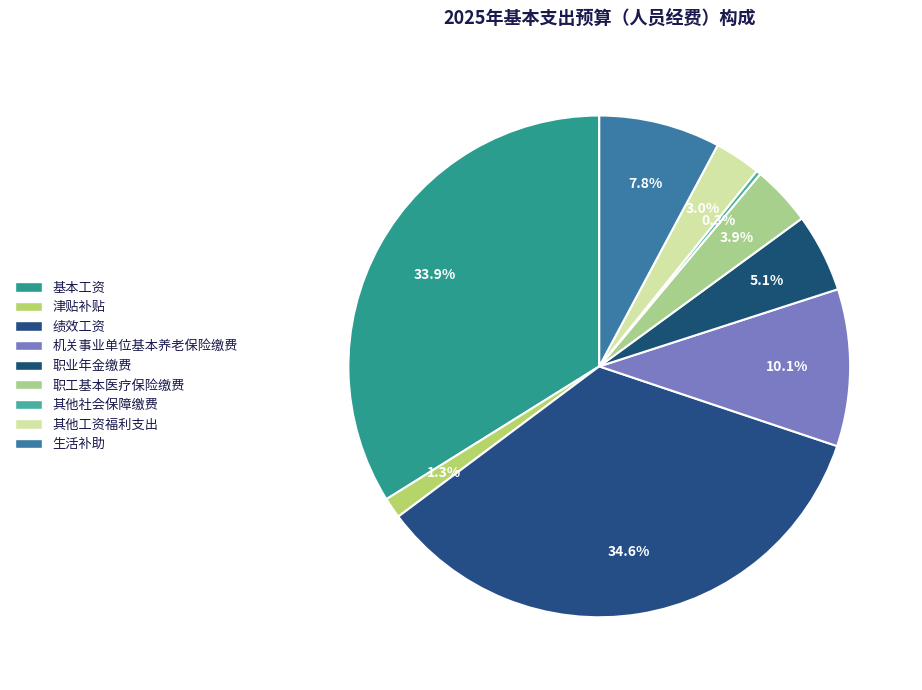

What portion of the pie excludes 津贴补贴?

98.7%